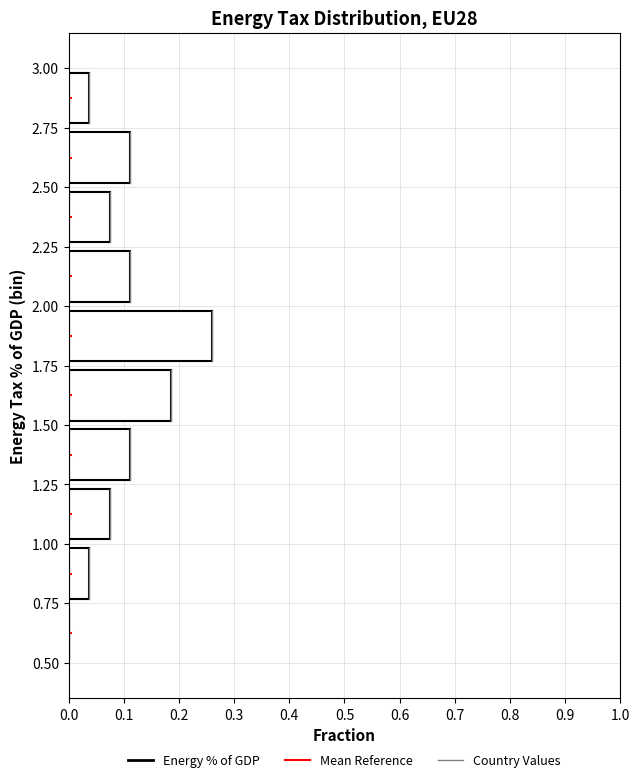

Reading bottom to top, list every bar in this chart as the range it spans on the y-axis followed by its length. The values are not printed on the chart, so give them approximately, as read against the axis.

0.50 to 0.75: 0
0.75 to 1.00: 0.04
1.00 to 1.25: 0.07
1.25 to 1.50: 0.11
1.50 to 1.75: 0.19
1.75 to 2.00: 0.26
2.00 to 2.25: 0.11
2.25 to 2.50: 0.07
2.50 to 2.75: 0.11
2.75 to 3.00: 0.04